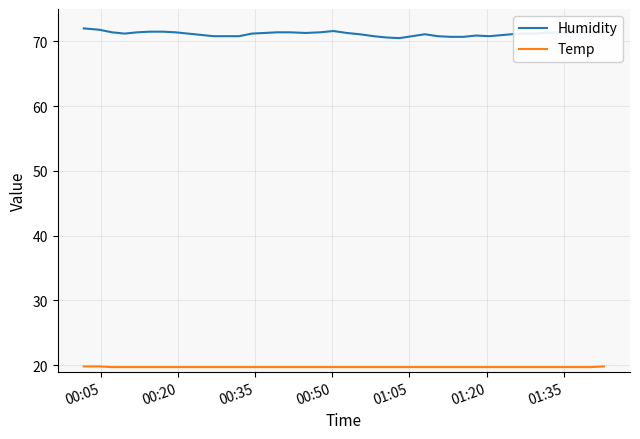

Which series has the largest range (max minus min)?

Humidity